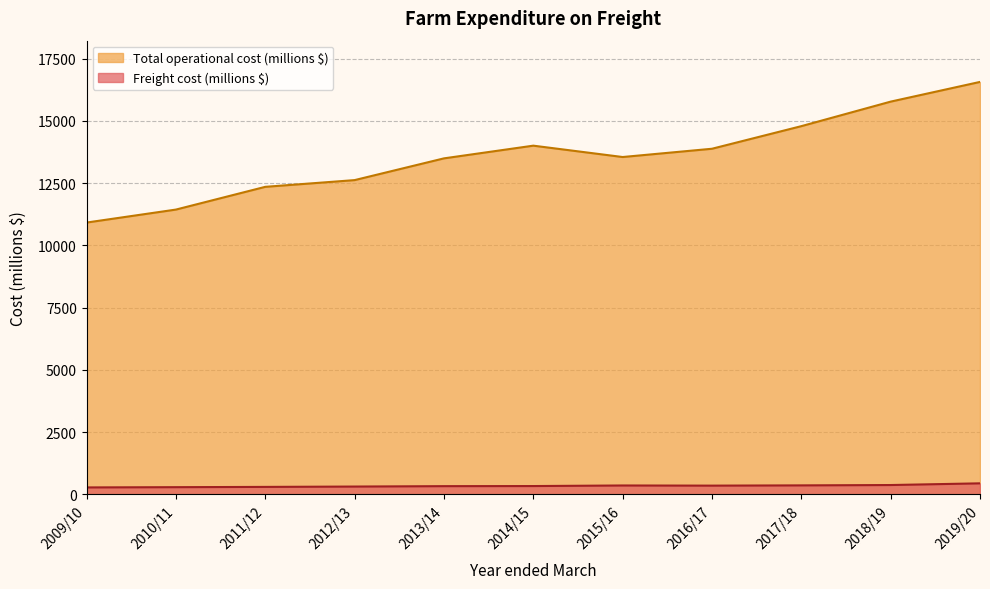

What is the total value across all series at 2015/16?

13911